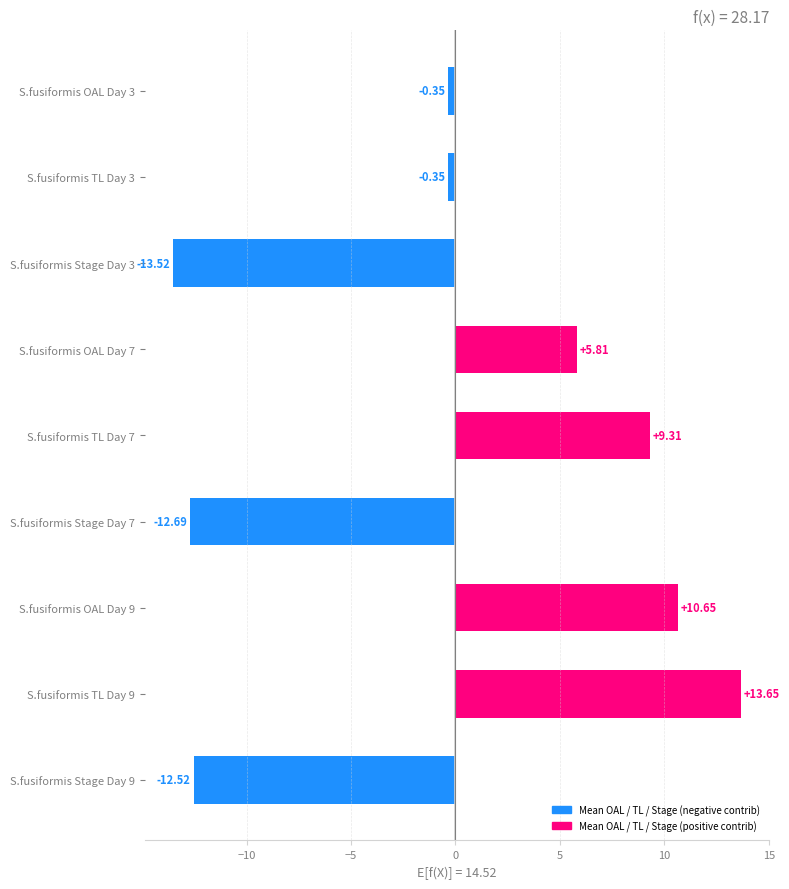

What is the maximum value shown in the chart?

13.7